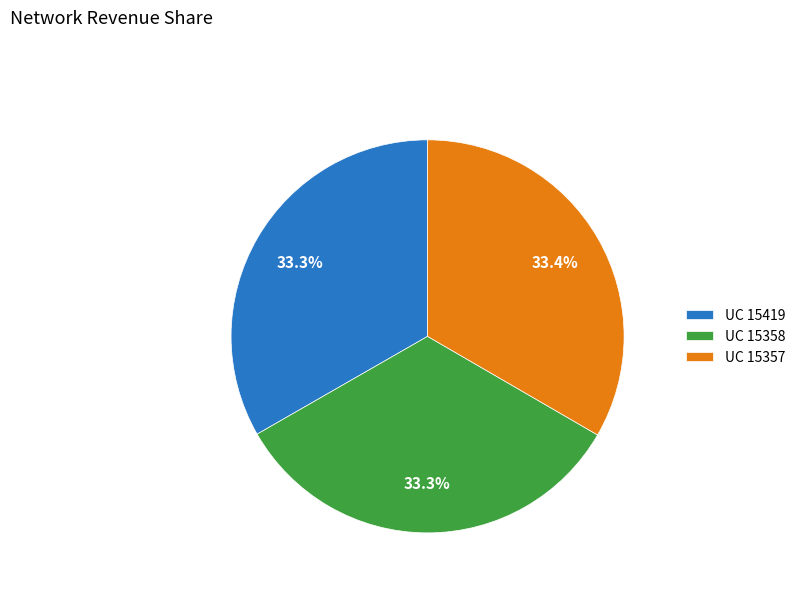

Does any single category account for the majority?

No